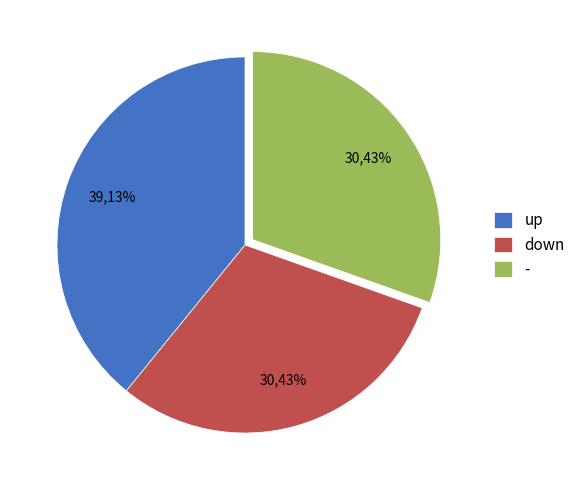

What percentage is the up slice, to the nearest percent?

39%